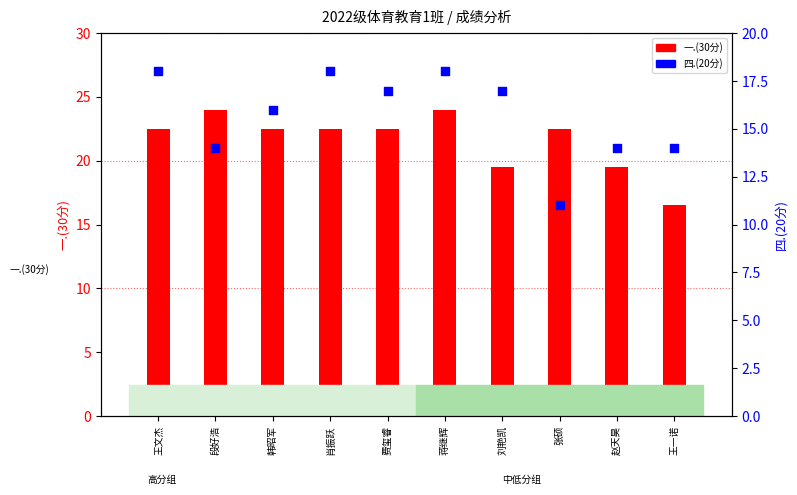

At how many categories does at least one series exceed 17?

9